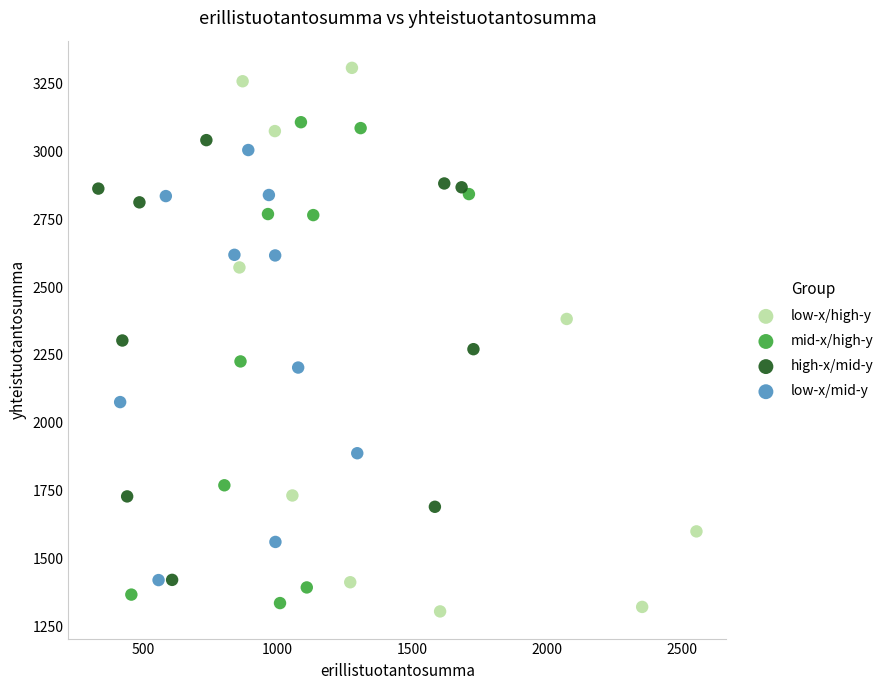

What are all the series names shown in the legend?

low-x/high-y, mid-x/high-y, high-x/mid-y, low-x/mid-y